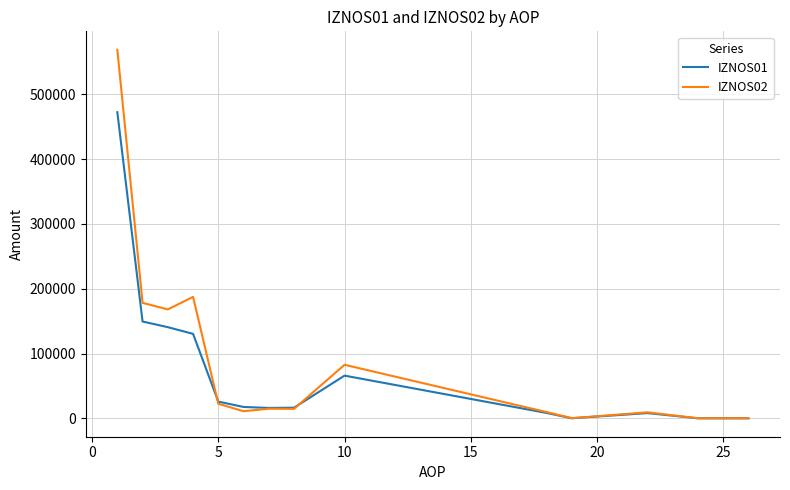

What is the difference between the maximum and minimum values in the IZNOS01 series?

472064.0